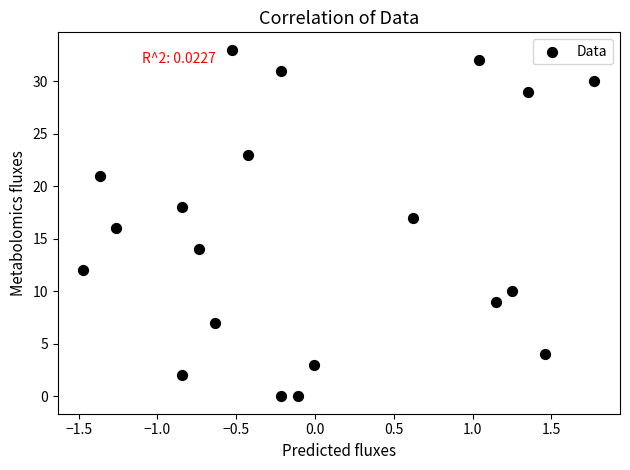

What is the range of Y values (max minus min)?

33